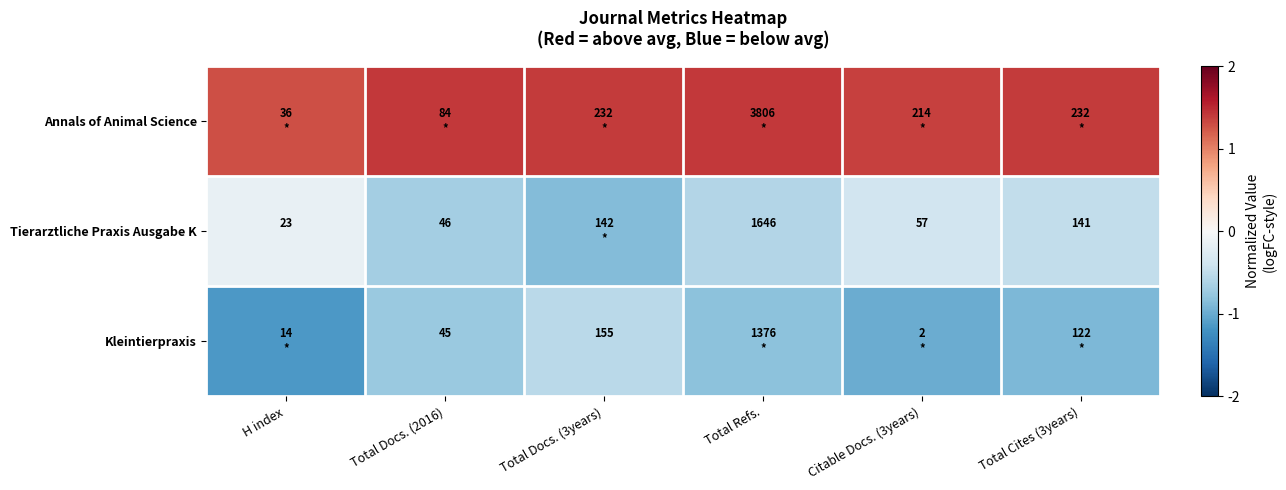

Which category has the highest value in the Annals of Animal Science series?

Total Docs. (2016)